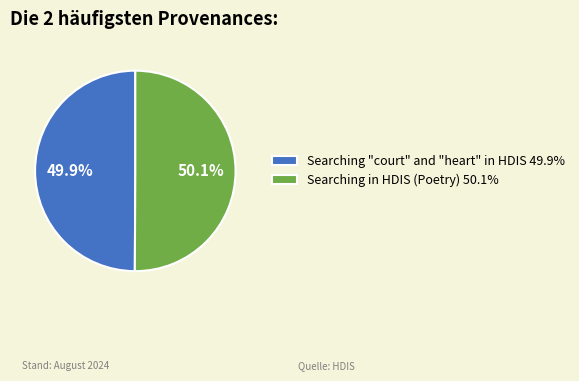

Does any single category account for the majority?

Yes